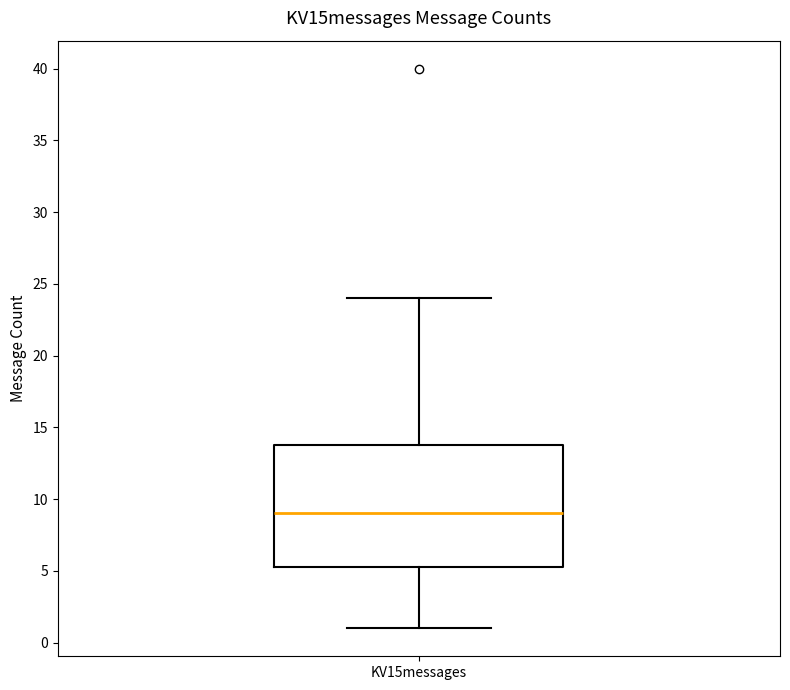

Transcribe this box plot: give where the median line is, the range the box spans, and where the two whiskers end, as read against the y-axis. The values are not printed on the chart, so give them approximately, as read against the axis.

median 9.0, box 5.5 to 14.0, whiskers 1.0 to 24.0